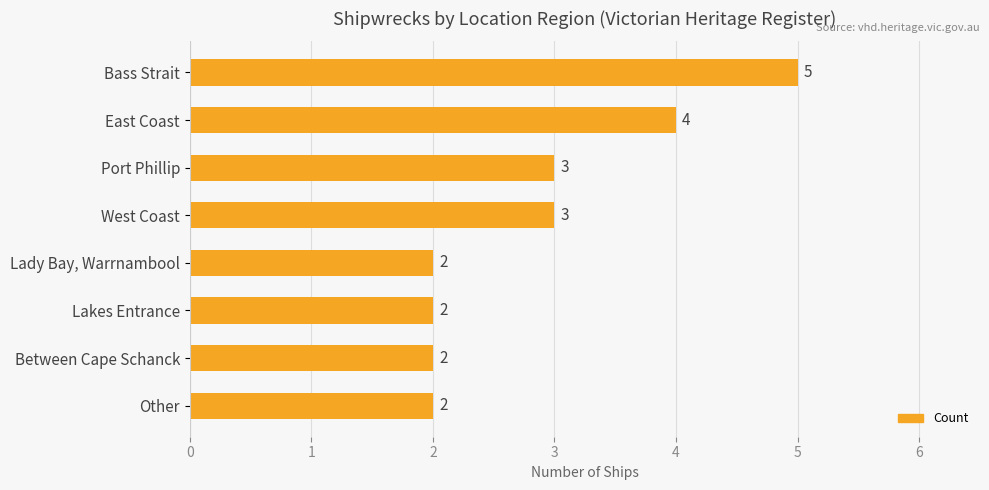

What is the average value?

3